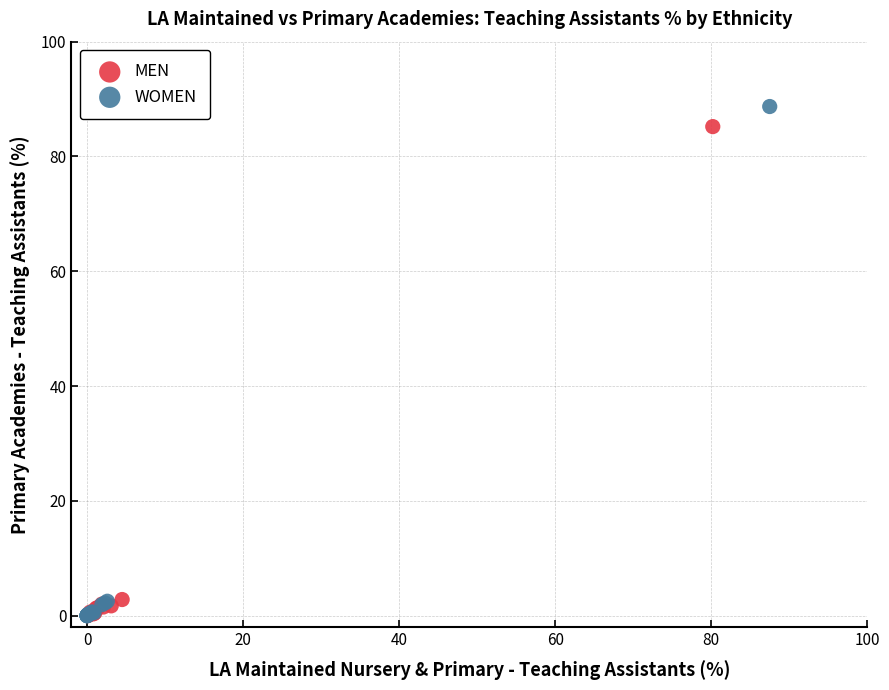

Which series has the widest spread of Y values?

WOMEN